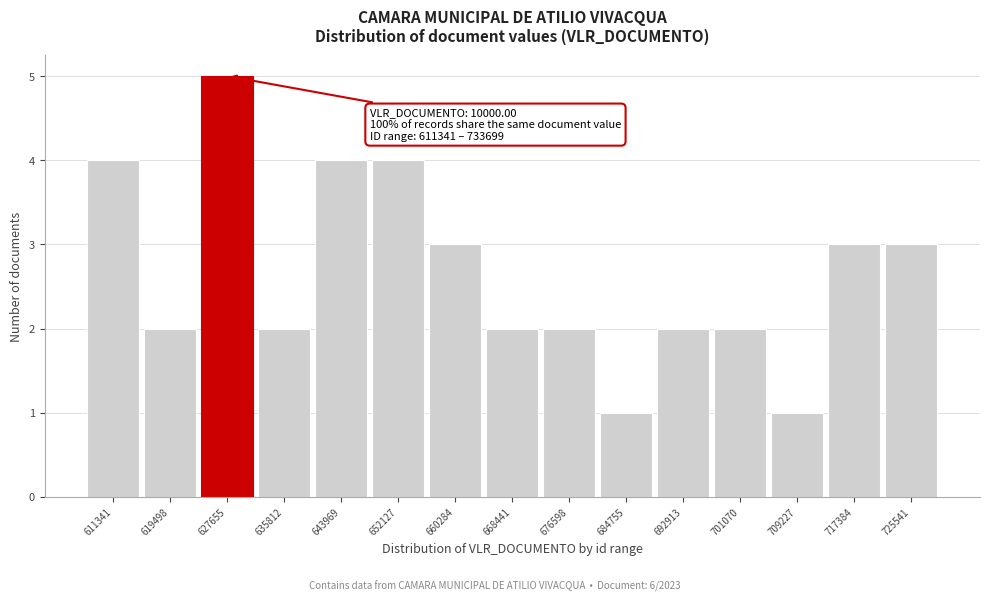

Reading right to left, extract all data points from this chart.

725541=3	717384=3	709227=1	701070=2	692913=2	684755=1	676598=2	668441=2	660284=3	652127=4	643969=4	635812=2	627655=5	619498=2	611341=4